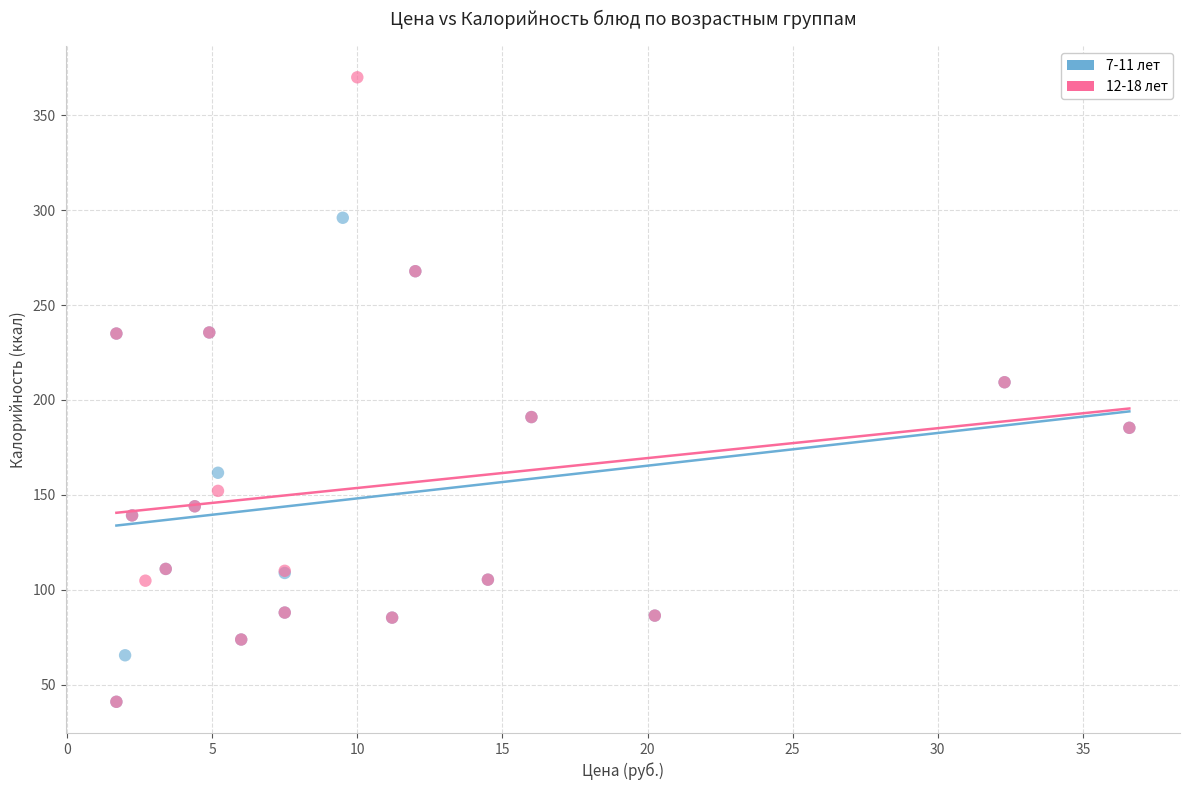

Which series contains the highest Y value?

12-18 лет